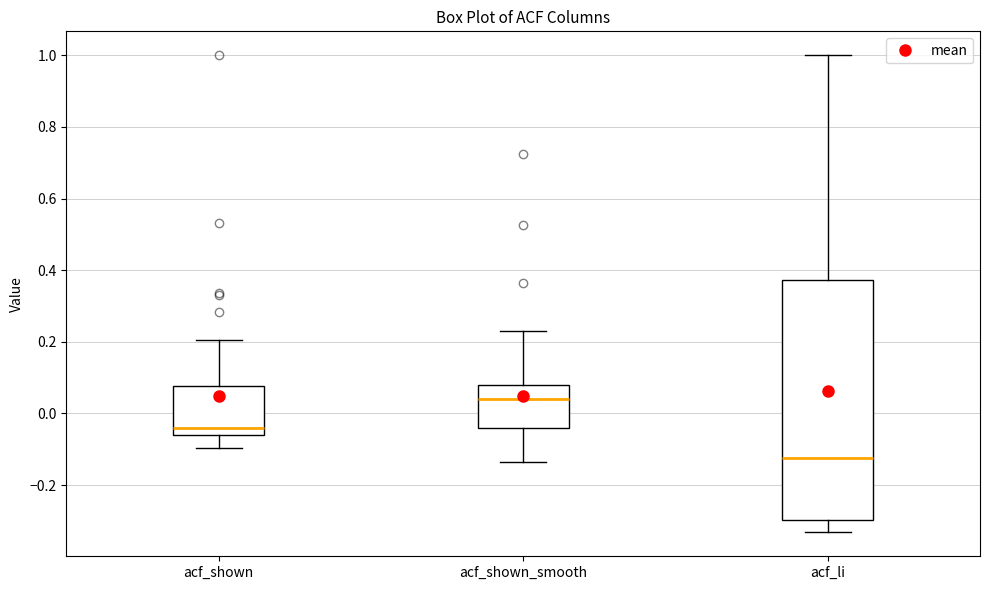

Which box is the tallest, from its lower edge to its upper edge?

acf_li